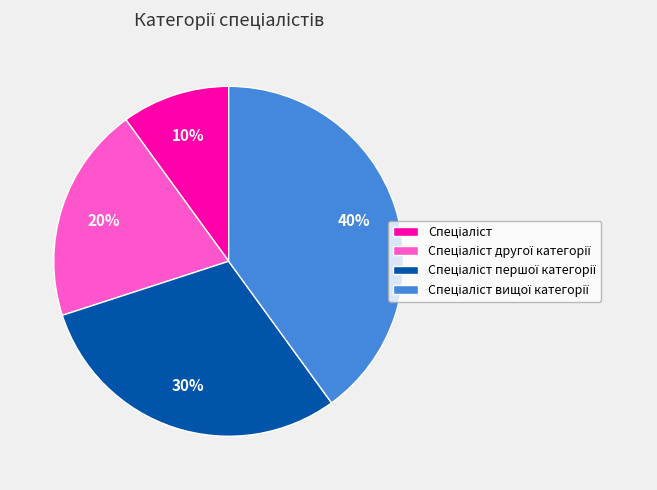

Does any single category account for the majority?

No